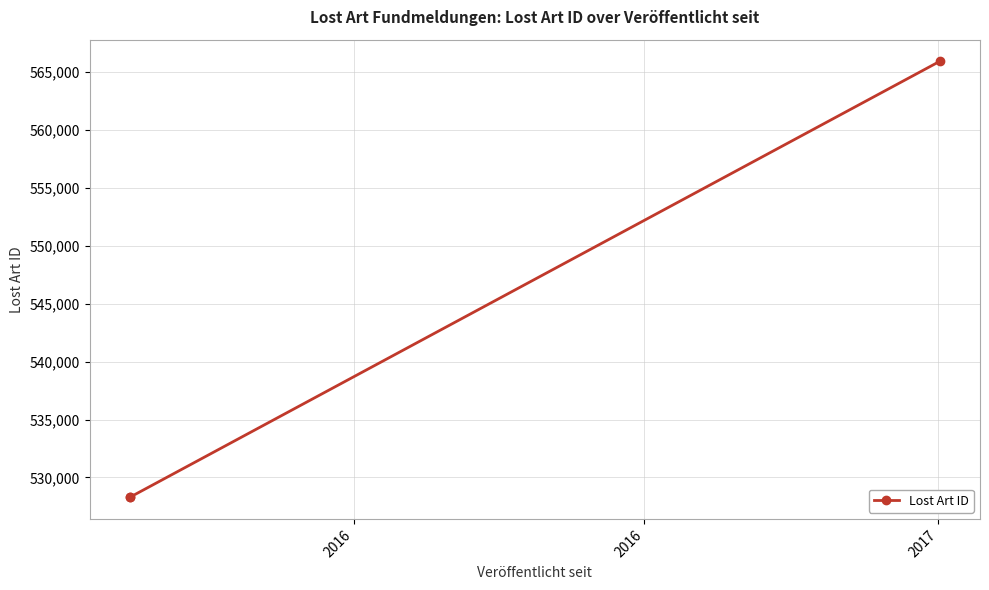

How many values exceed 528305?

1